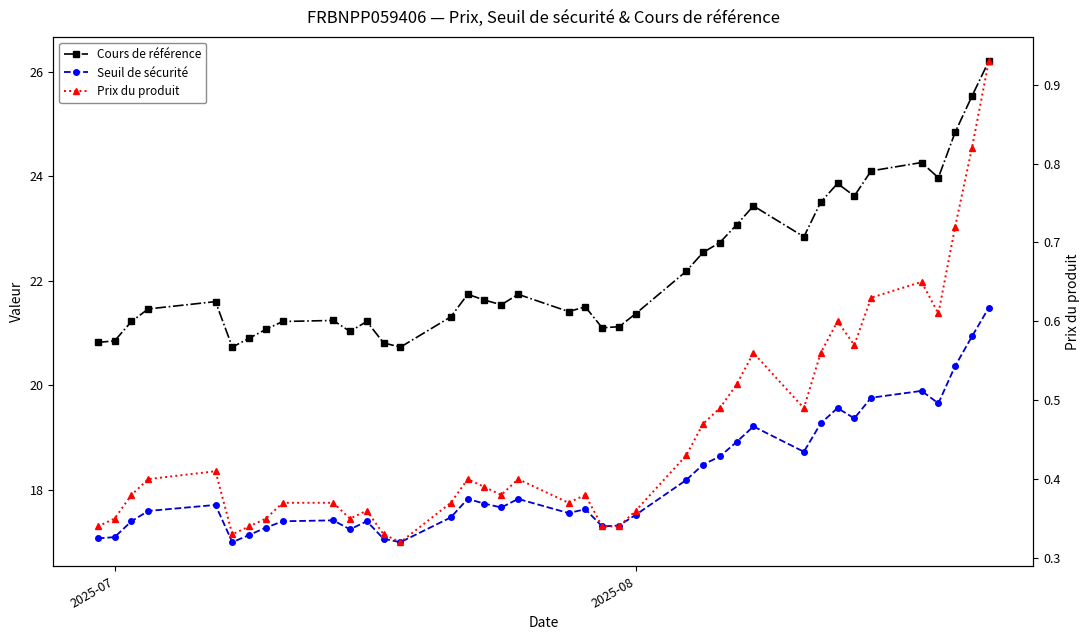

What is the highest value of the Cours de référence series?

26.2